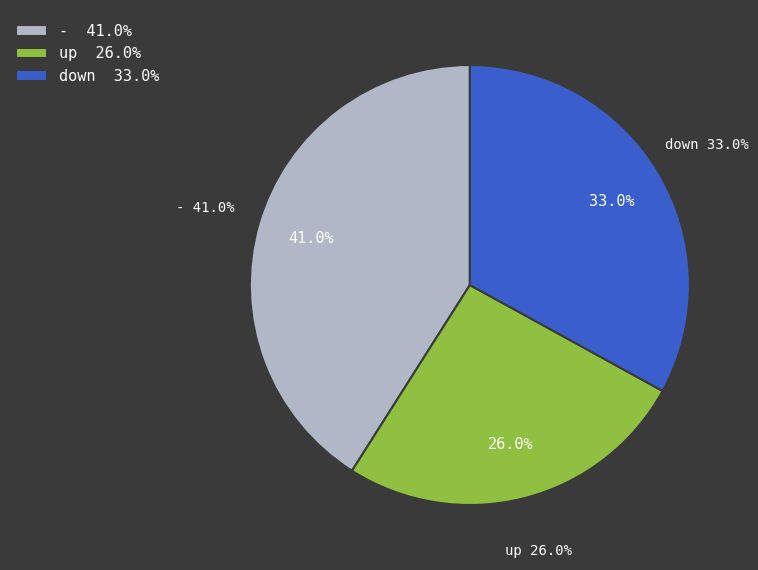

The down slice represents 38% of the pie. True or false?

False